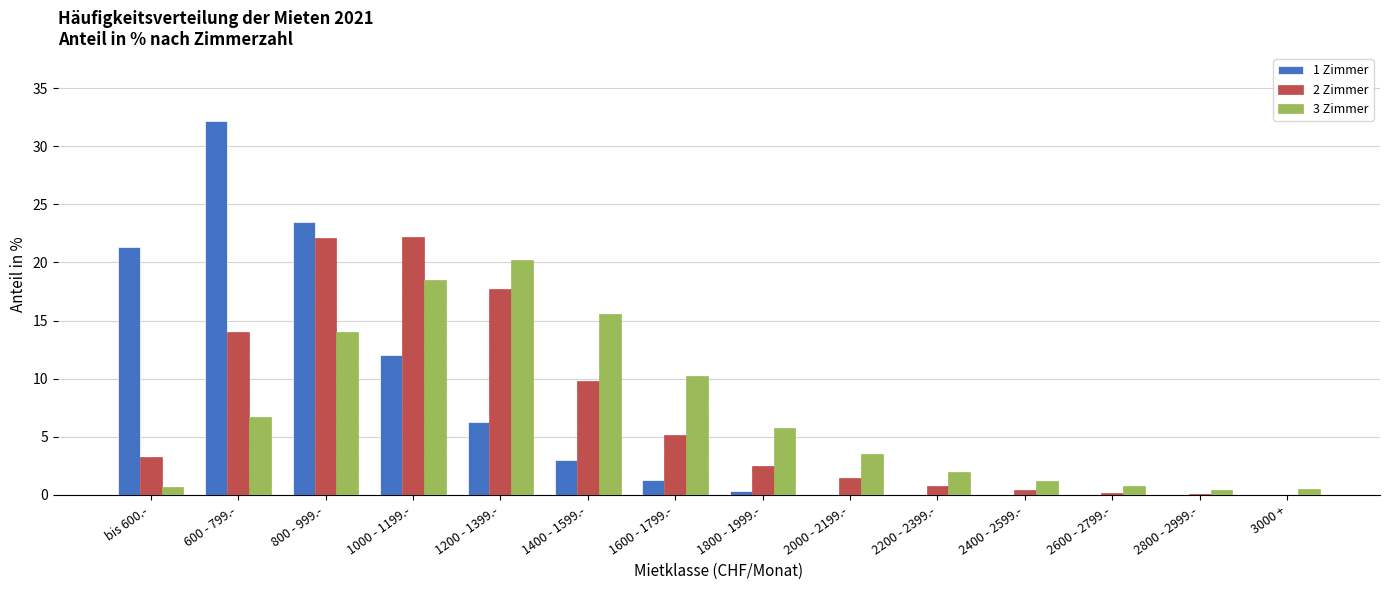

Is the value of 2 Zimmer at 1000 - 1199.- greater than the value of 3 Zimmer at bis 600.-?

Yes